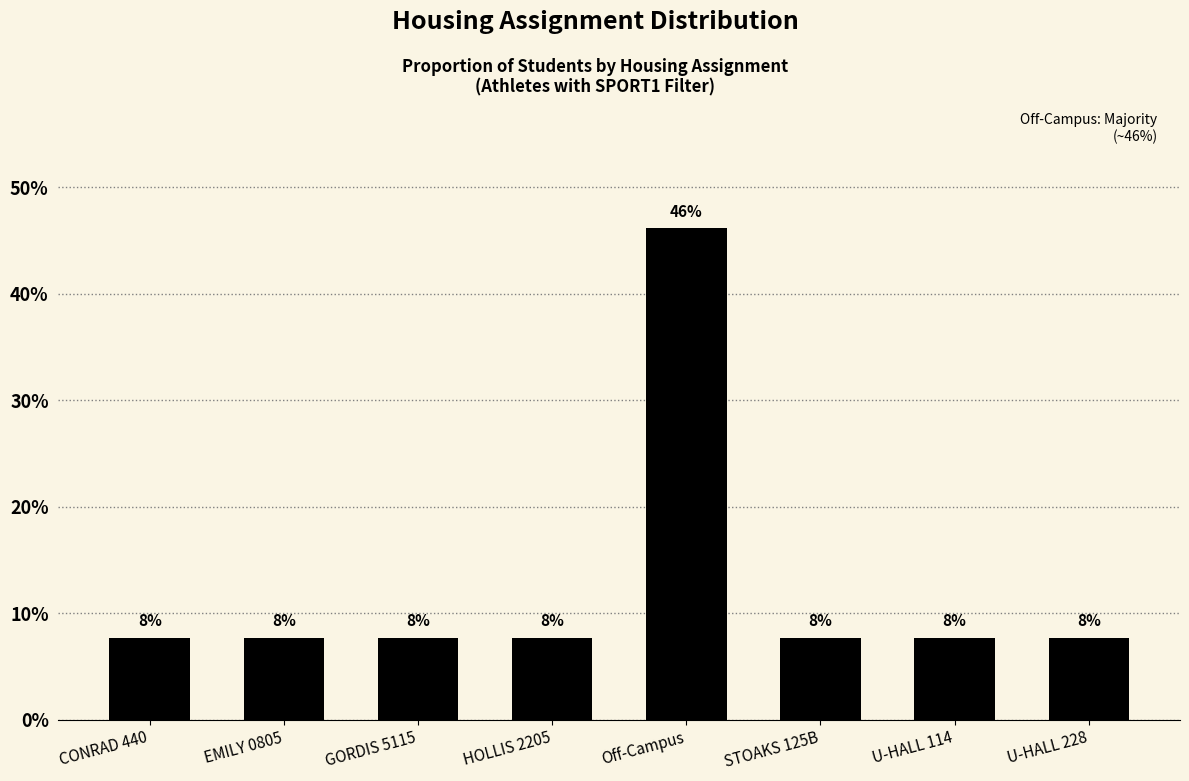

Does the chart contain any negative values?

No